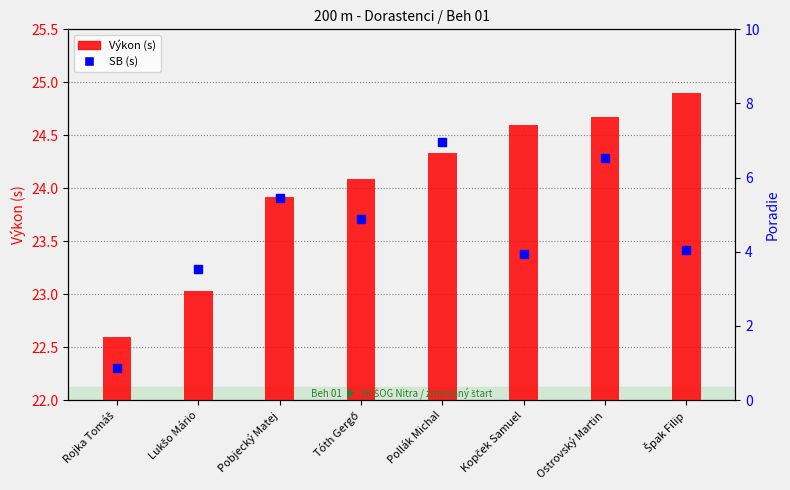

Which series contains the highest Y value?

Výkon (s)